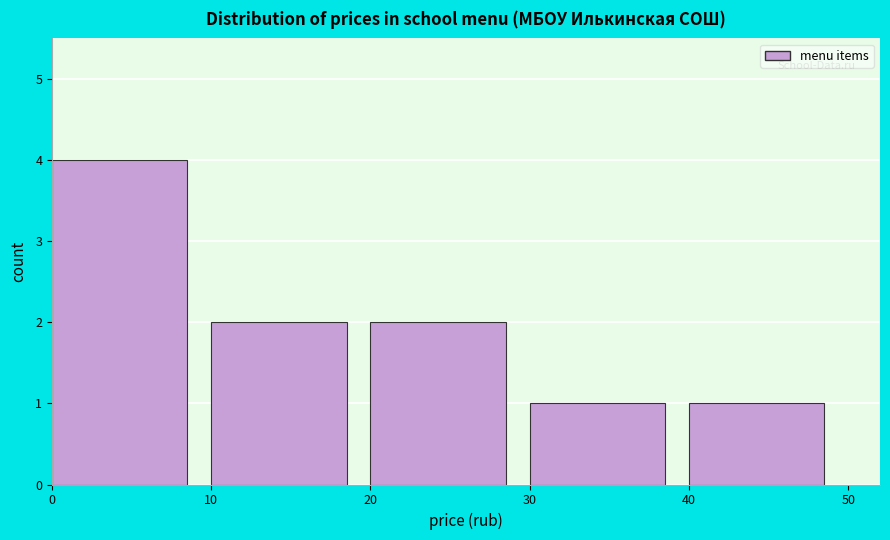

Which range on the x-axis has the tallest bar?

0 to 10